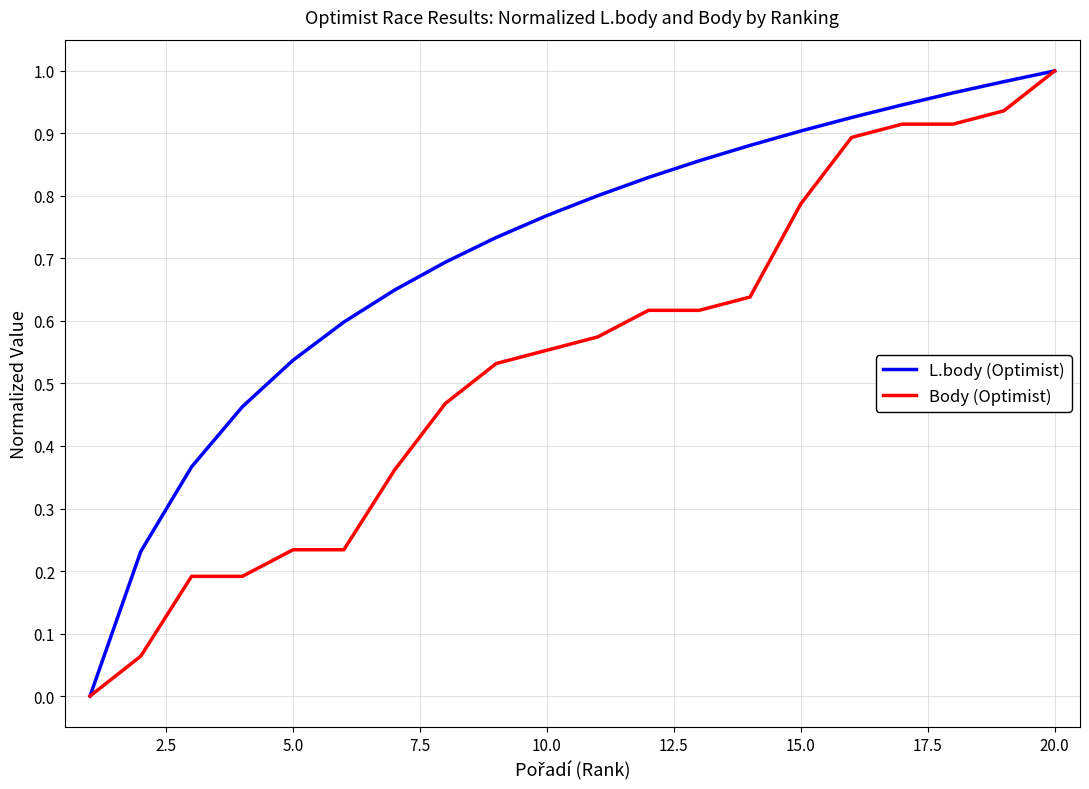

List the series in order of their overall mean, lowest first.

Body (Optimist), L.body (Optimist)